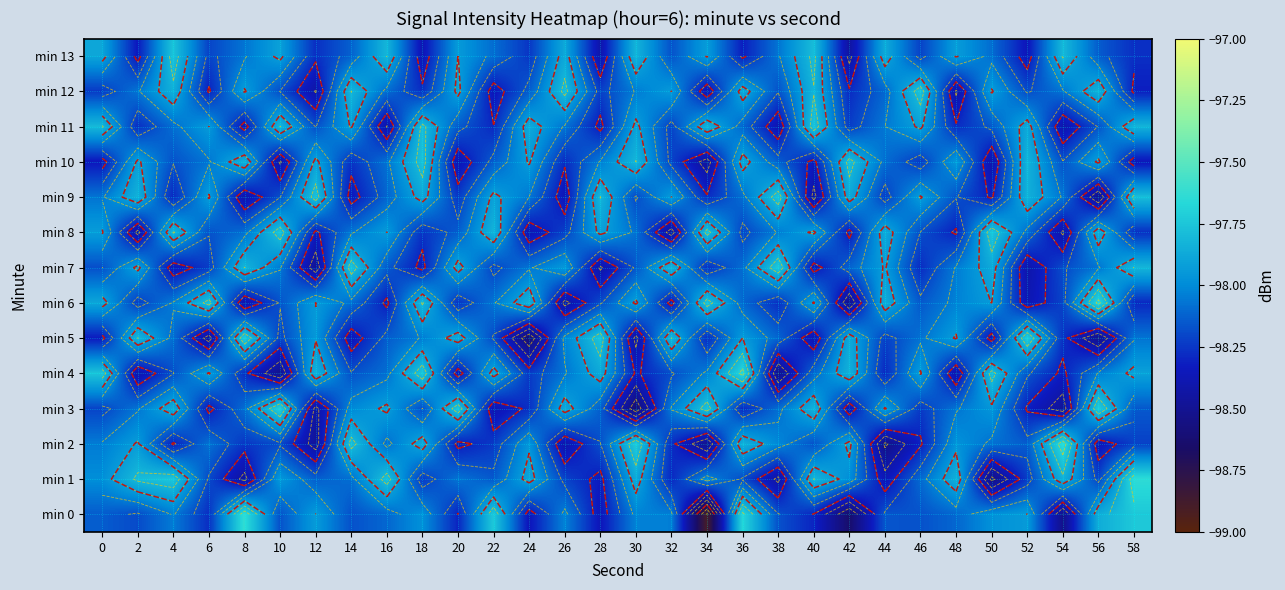

Is it true that min 12 equals -62.6 at 30?

False